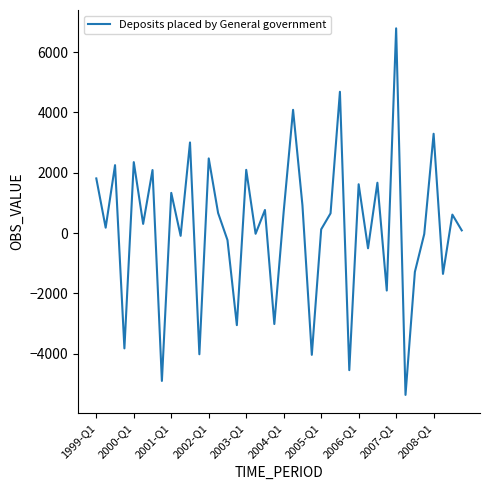

What is the difference between the maximum and minimum values?

12146.4